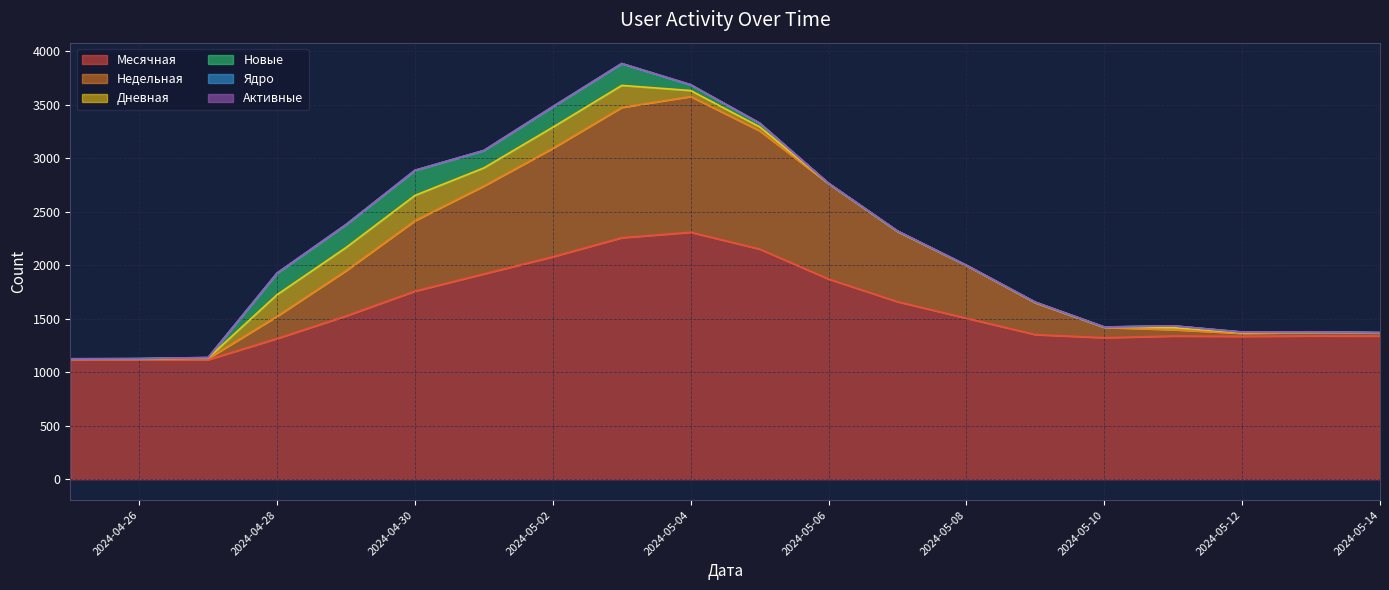

Read the Ядро value at 2024-05-04.

1